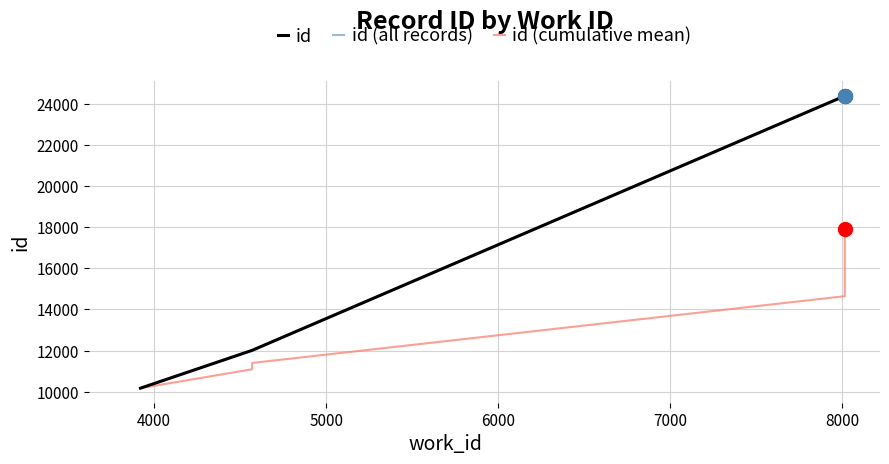

Which label corresponds to the smallest value in the chart?

3921